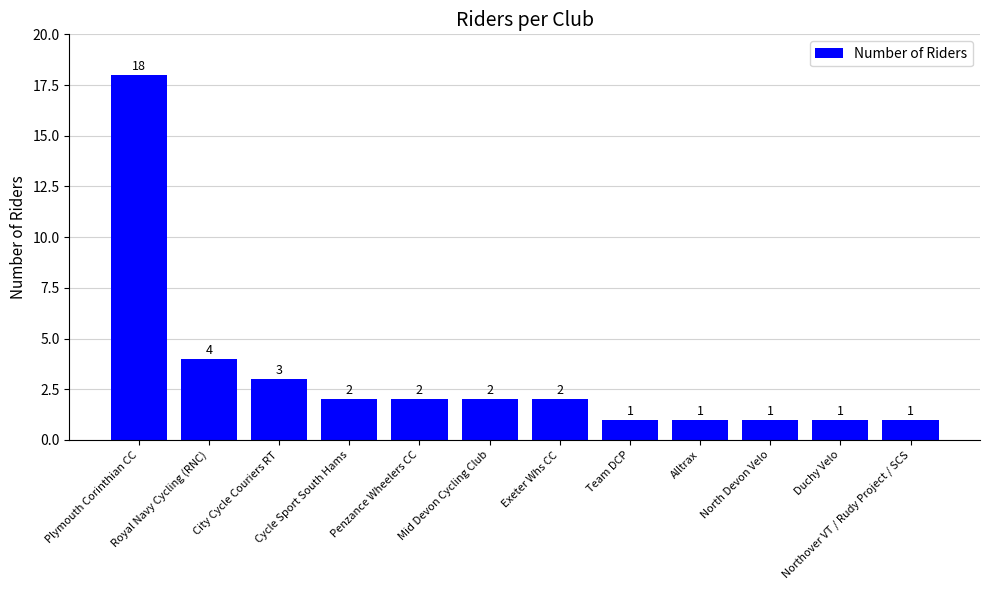

Reading left to right, what are all the values shown in this chart?

Plymouth Corinthian CC=18	Royal Navy Cycling (RNC)=4	City Cycle Couriers RT=3	Cycle Sport South Hams=2	Penzance Wheelers CC=2	Mid Devon Cycling Club=2	Exeter Whs CC=2	Team DCP=1	Alltrax=1	North Devon Velo=1	Duchy Velo=1	Northover VT / Rudy Project / SCS=1